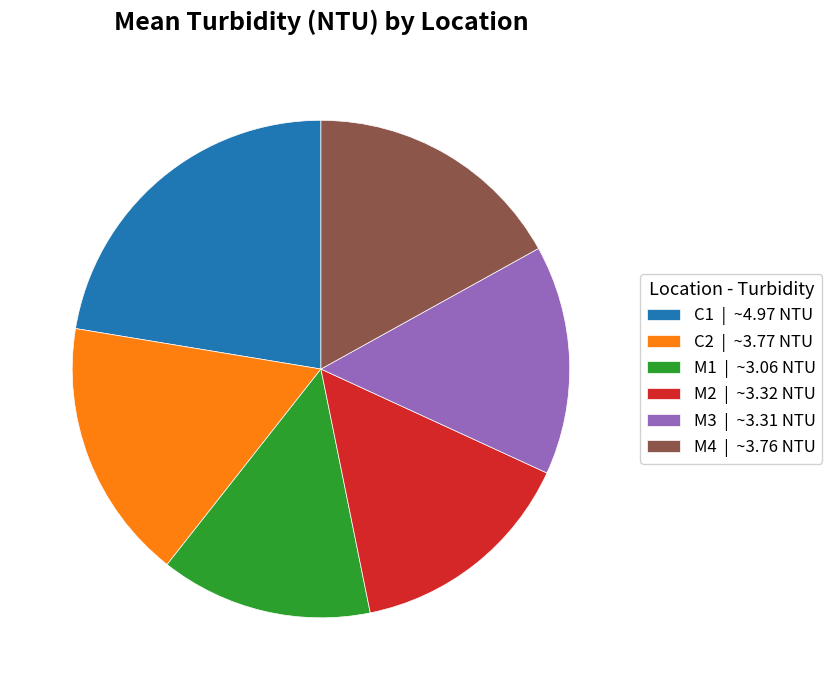

Combined, do M2 and M1 account for over 50%?

No